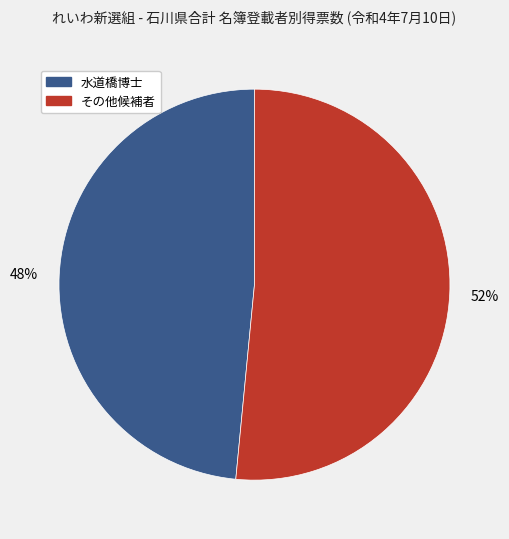

To the nearest percent, what is the average slice percentage?

50%